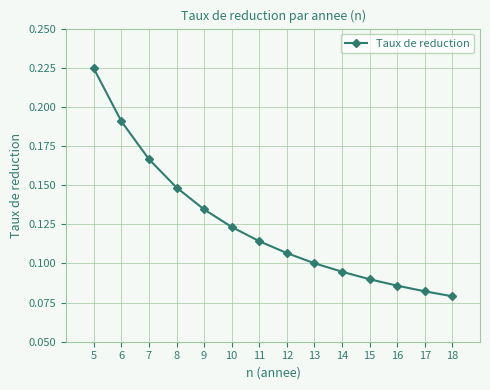

True or false: there are more than 0 points higher than both neighbors.

False